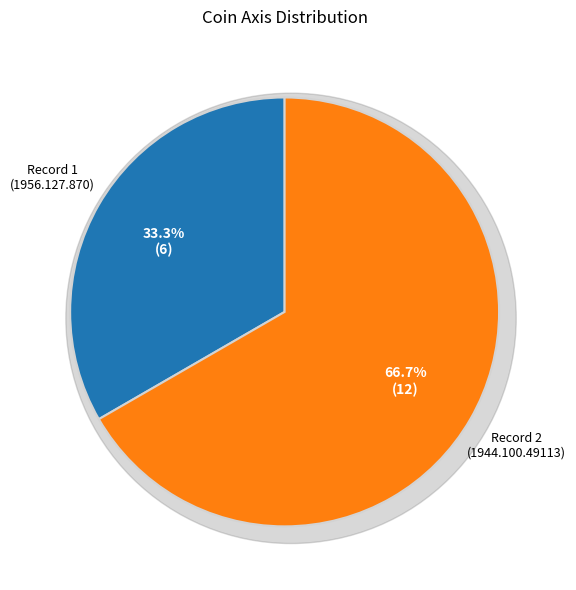

To the nearest percent, what percentage of the pie is 1944.100.49113?

67%